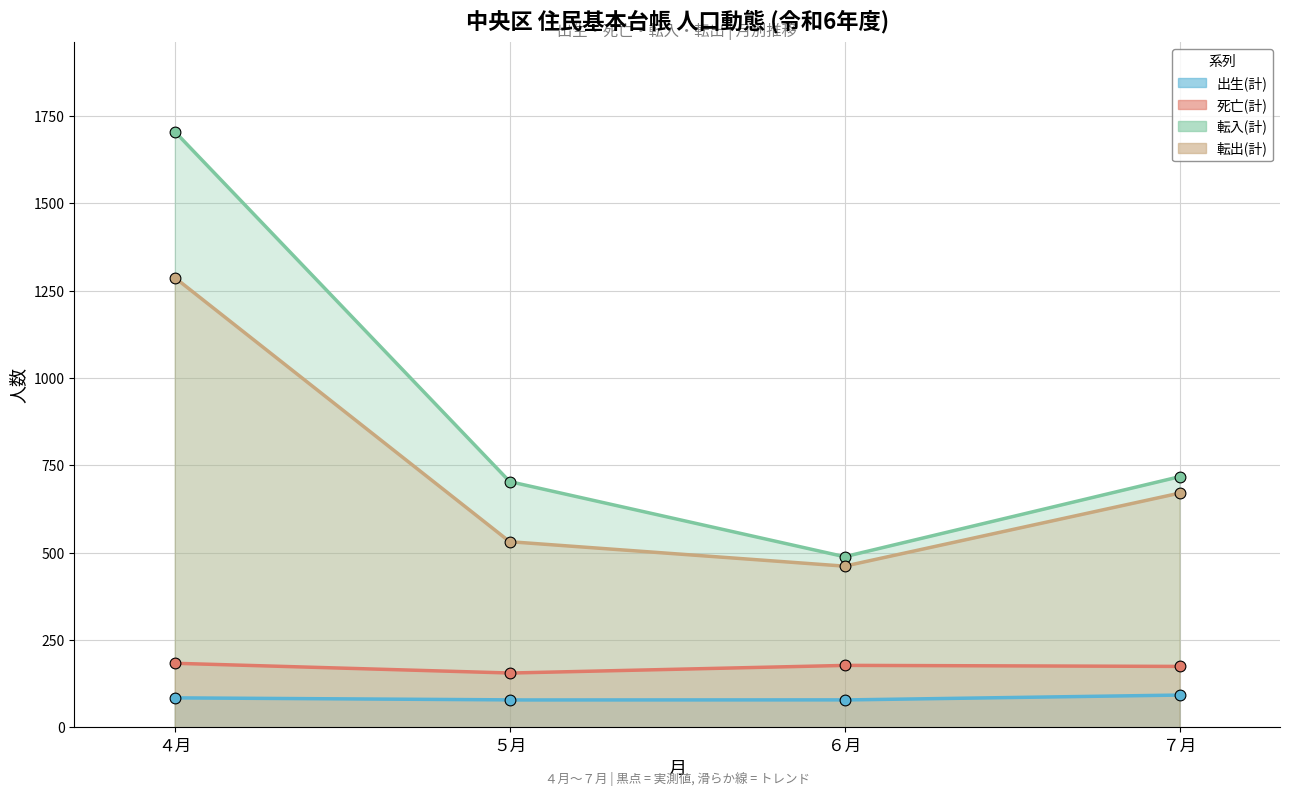

Which series has the largest total across all categories?

転入(計)